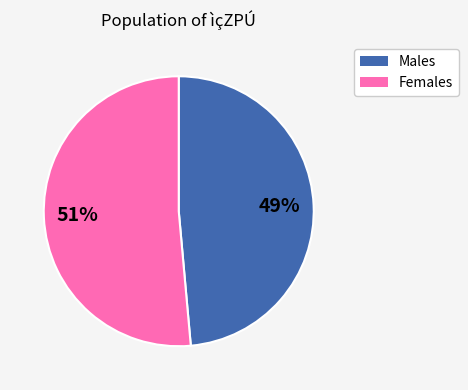

Combined, do Males and Females account for over 50%?

Yes